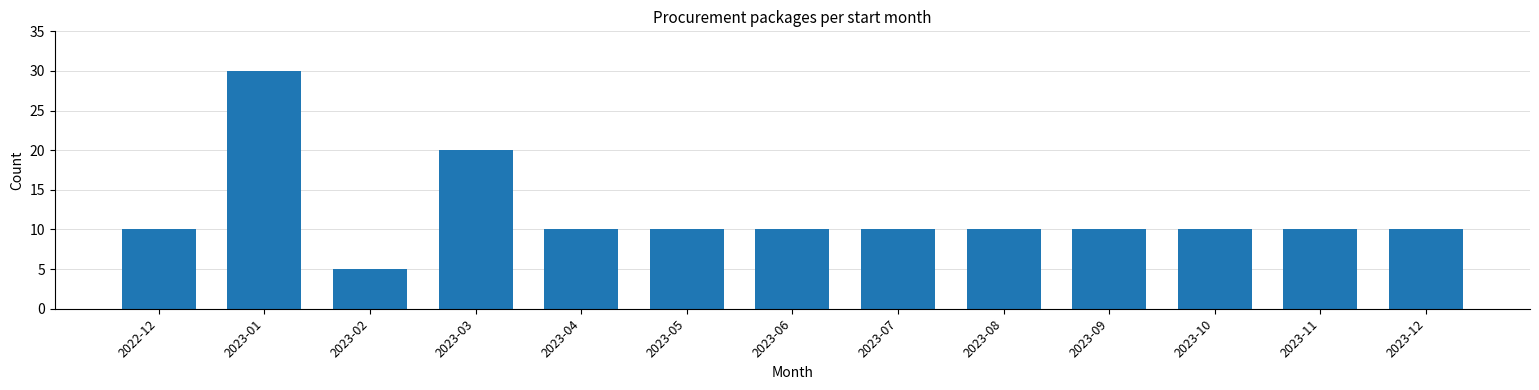

Reading left to right, transcribe all the data shown in this chart.

10	30	5	20	10	10	10	10	10	10	10	10	10